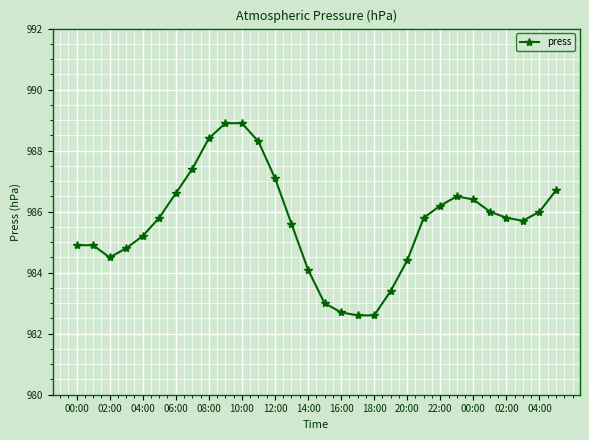

What is the difference between the second highest and second lowest values?

6.3